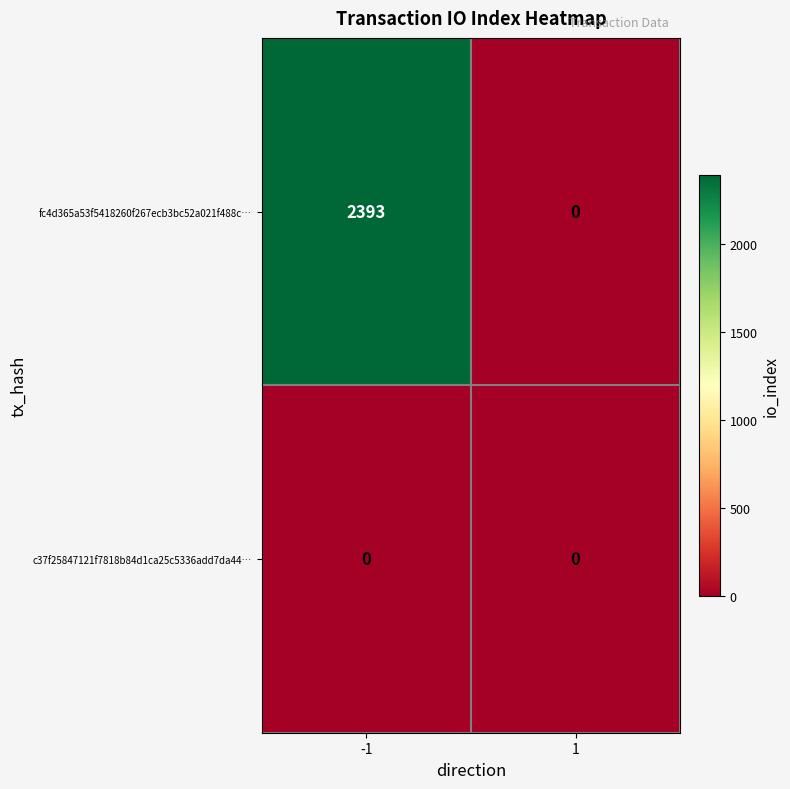

Reading left to right, list all the values displayed in this chart.

fc4d365a53f5418260f267ecb3bc52a021f488c…: 2393	0
c37f25847121f7818b84d1ca25c5336add7da44…: 0	0